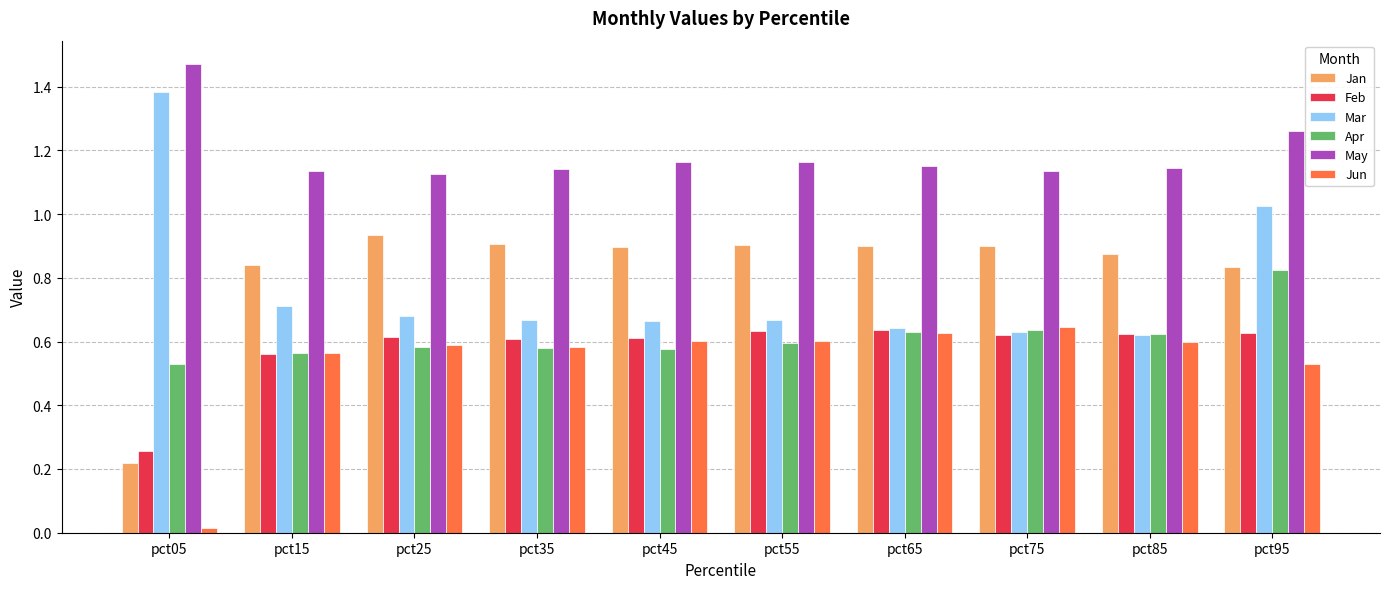

What is the sum of all May values?

11.9